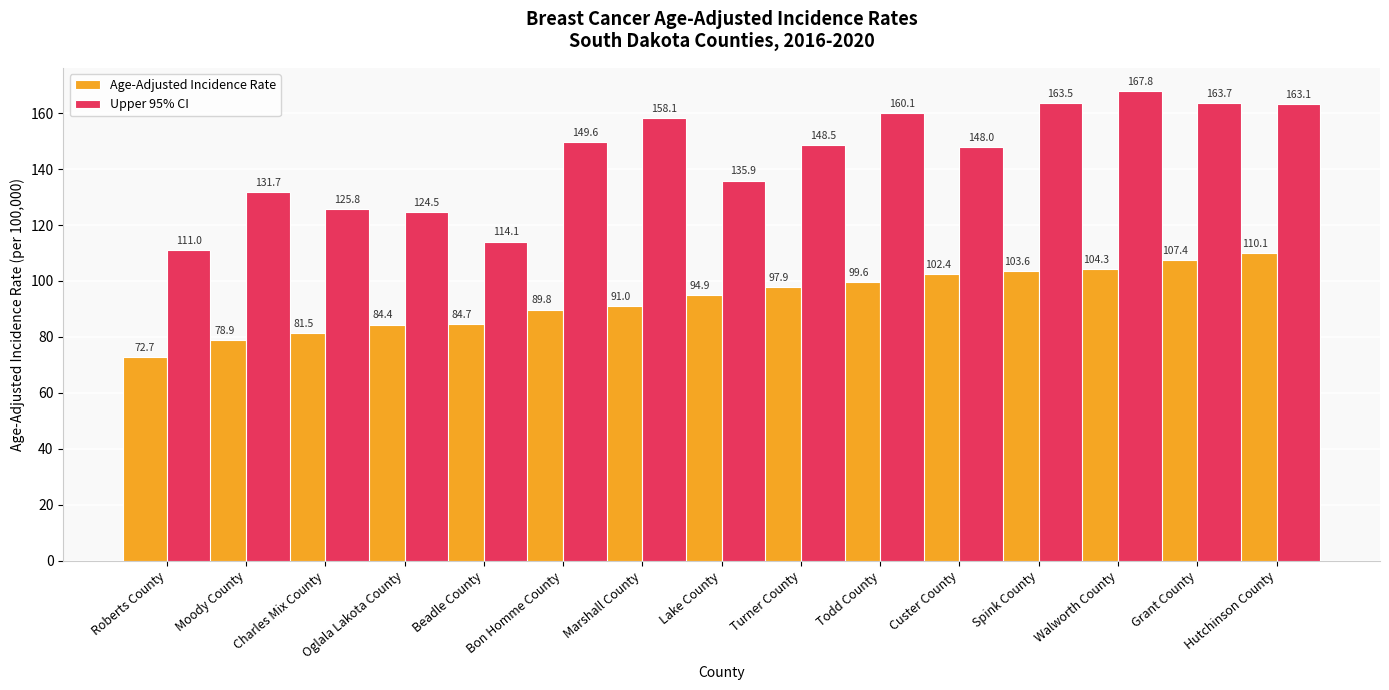

What is the maximum value for Upper 95% CI?

167.8